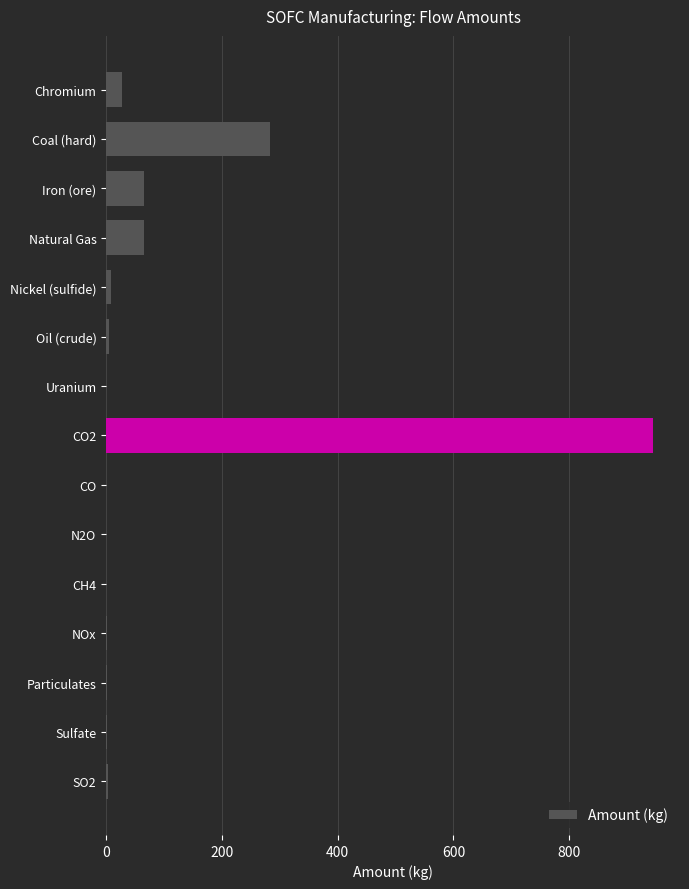

Where is the data nearest to the value 472?

Coal (hard)